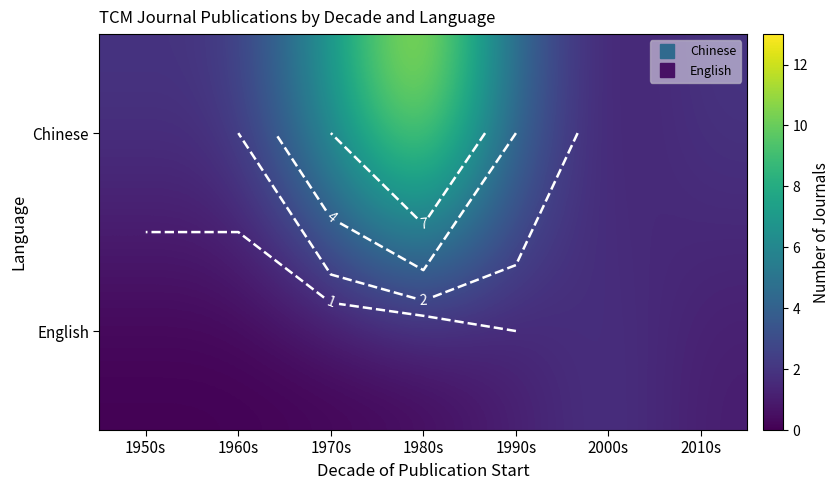

Rank the series by their average value, from highest to lowest.

Chinese, English